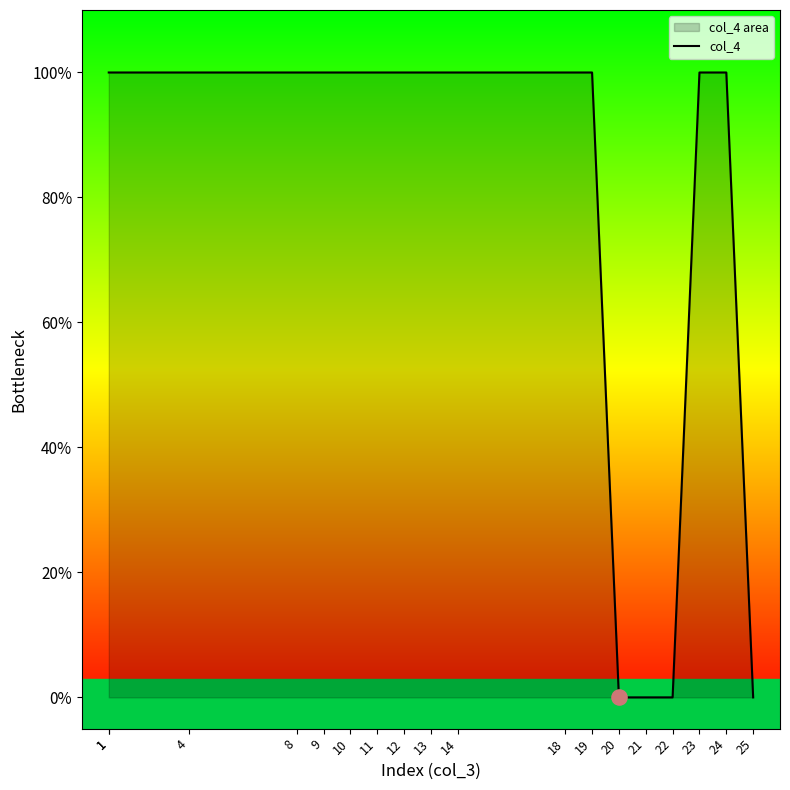

What is the change in value from 11 to 20?

-1